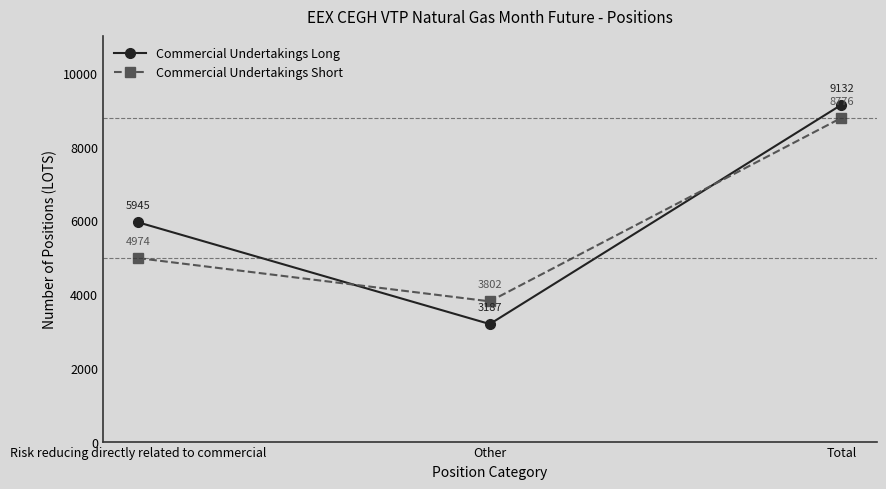

At which category is the sum across all series the highest?

Total